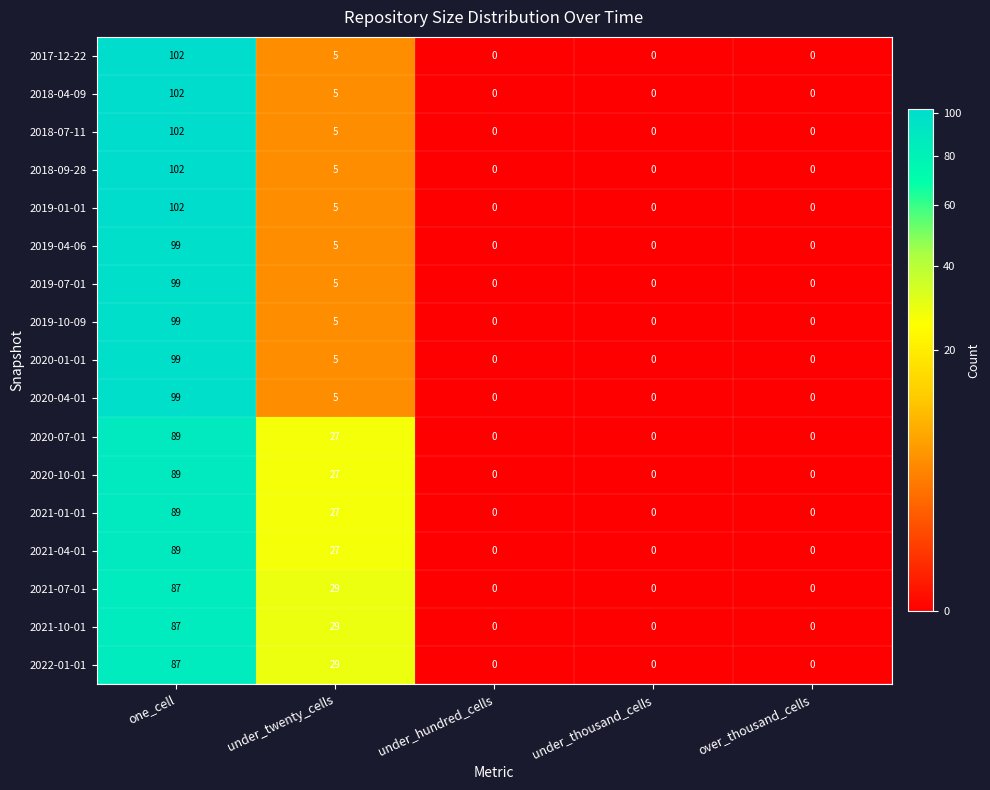

What is the maximum value for 2018-07-11?

102